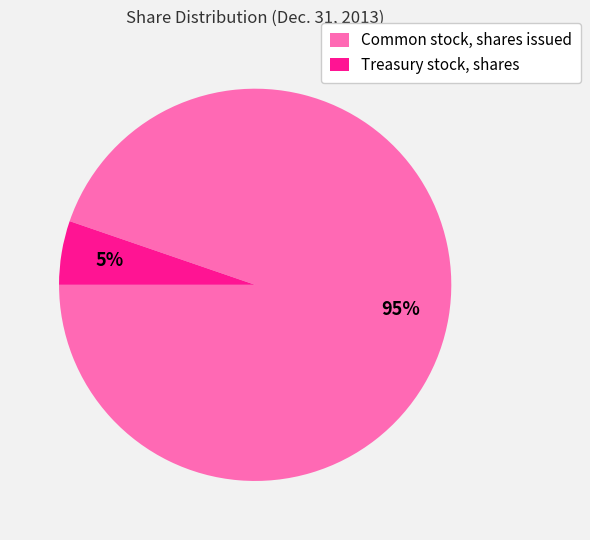

Is there a majority slice in this chart?

Yes